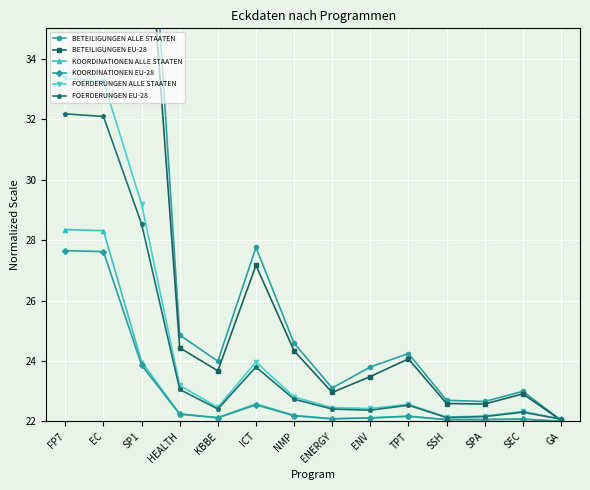

Where does the BETEILIGUNGEN ALLE STAATEN series first go above 24?

FP7